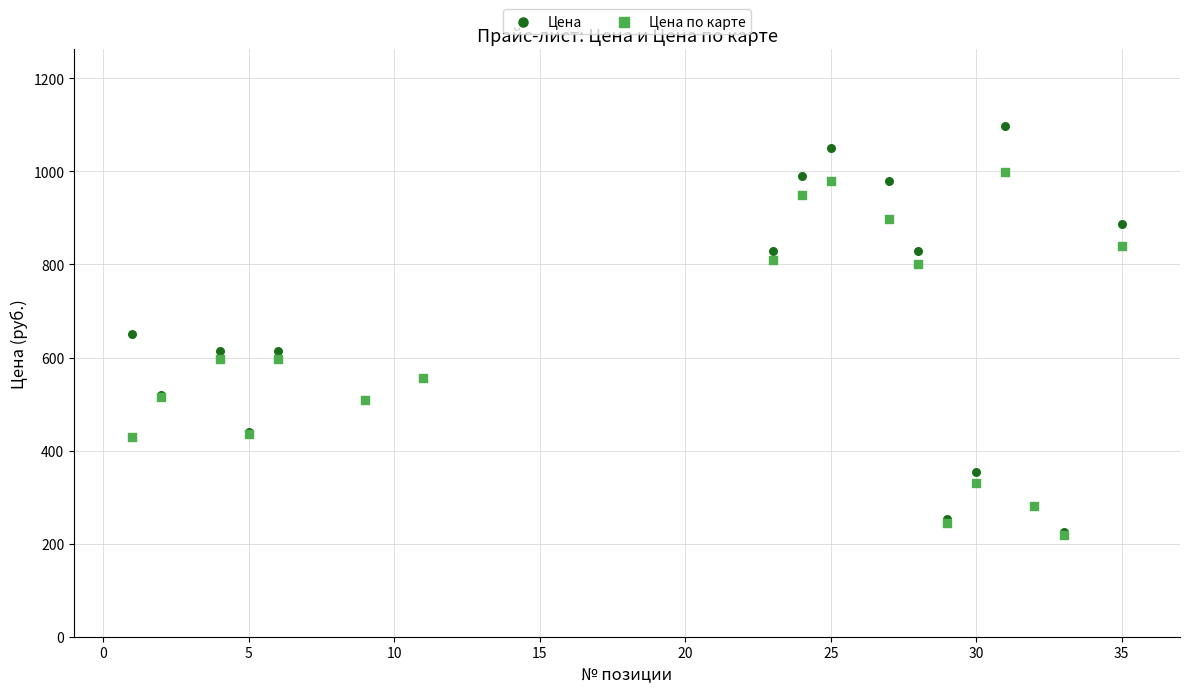

What are all the series names shown in the legend?

Цена, Цена по карте